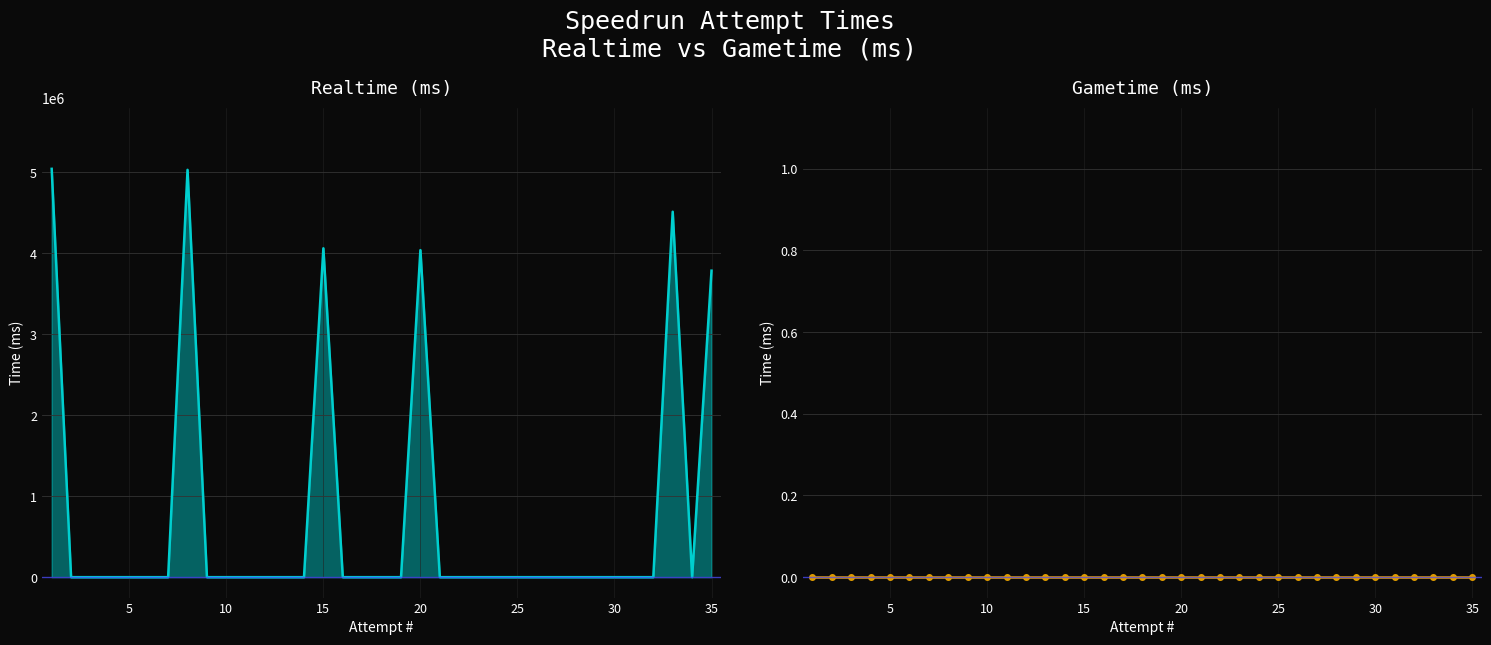

Does the chart have visible grid lines?

Yes